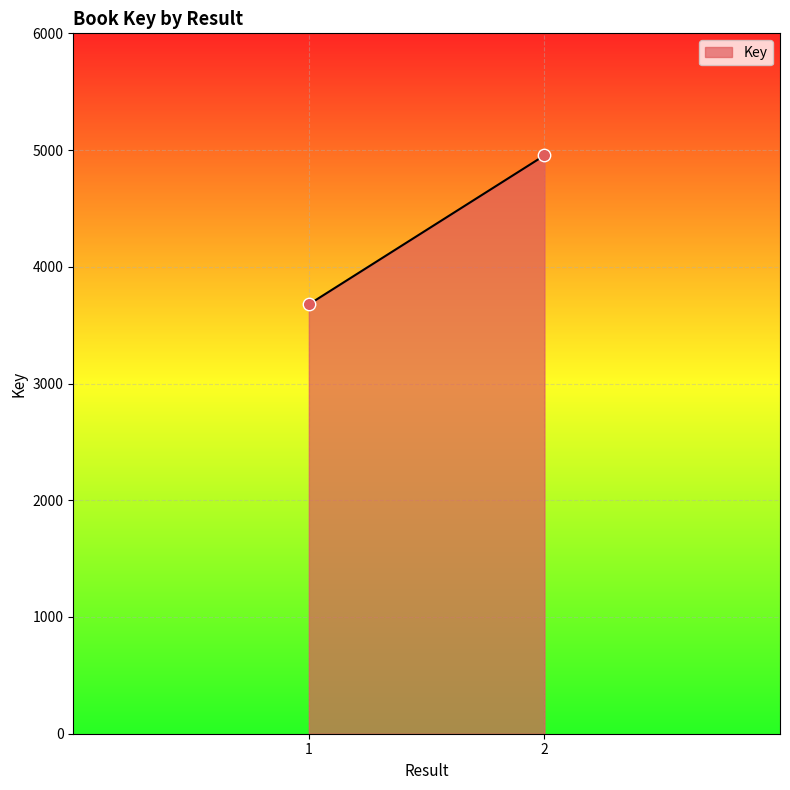

What is the range of Y values (max minus min)?

1276